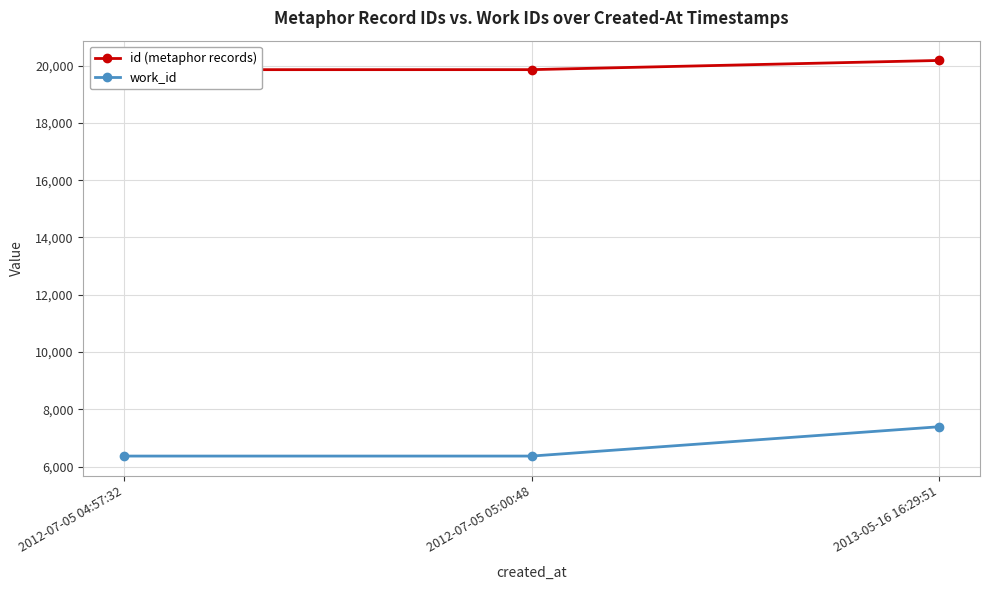

What is the smallest value displayed?

6366